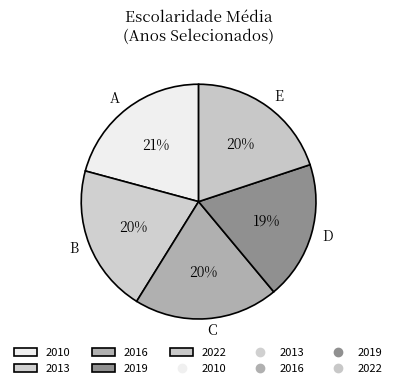

How many slices are in this pie chart?

5